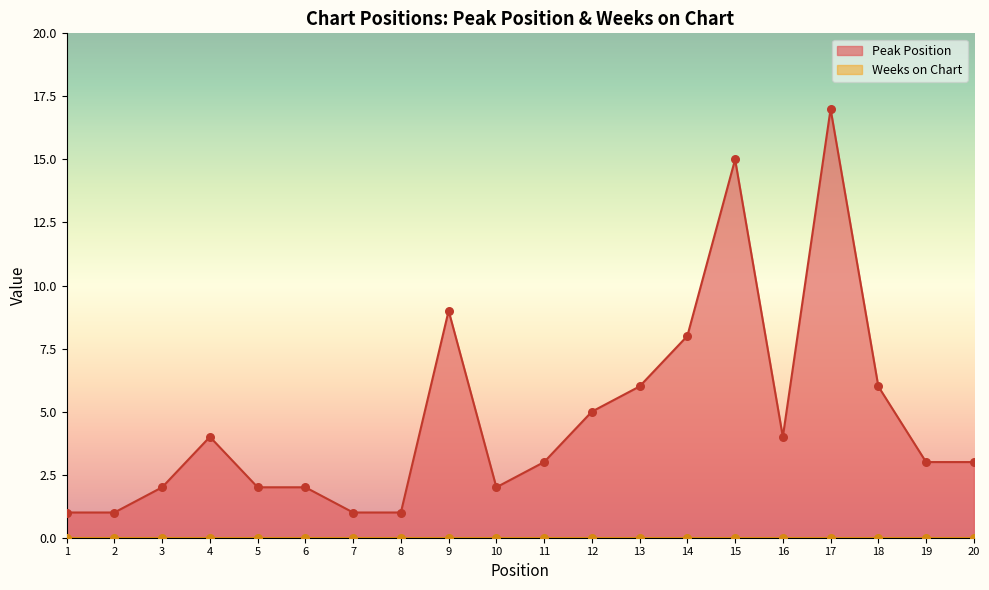

Which has a higher value, 3 or 12?

12